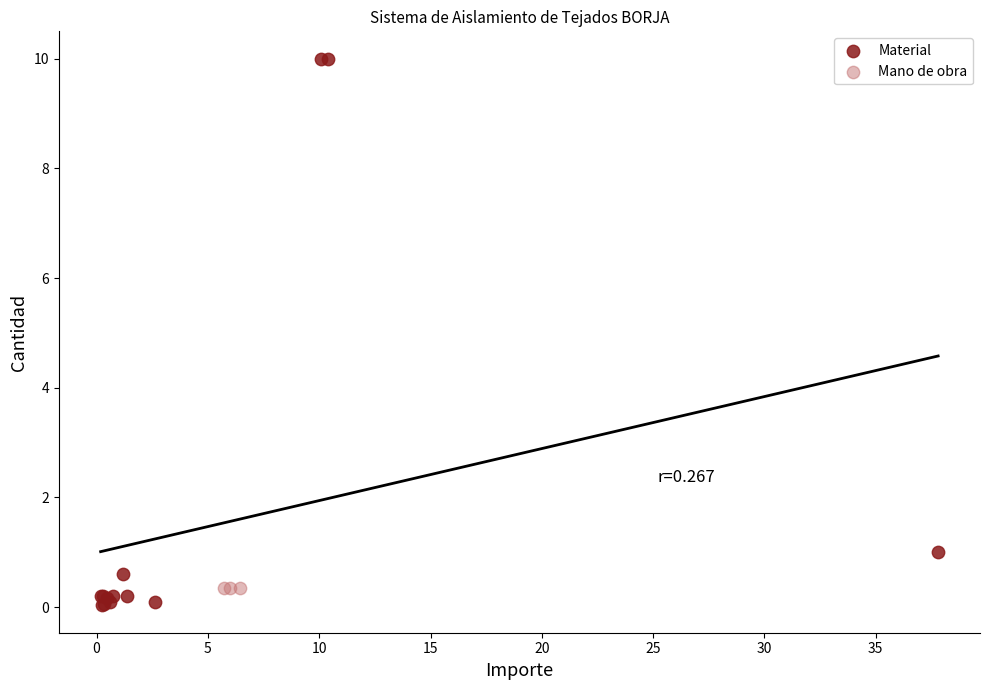

Which series contains the highest Y value?

Material